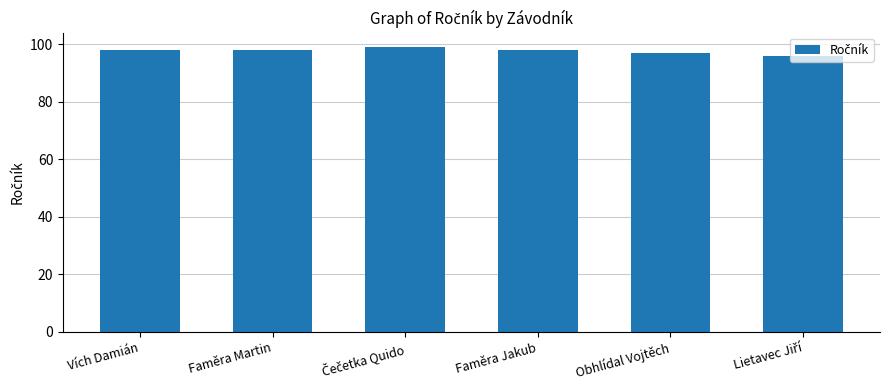

True or false: the data shows 139 at Faměra Martin.

False